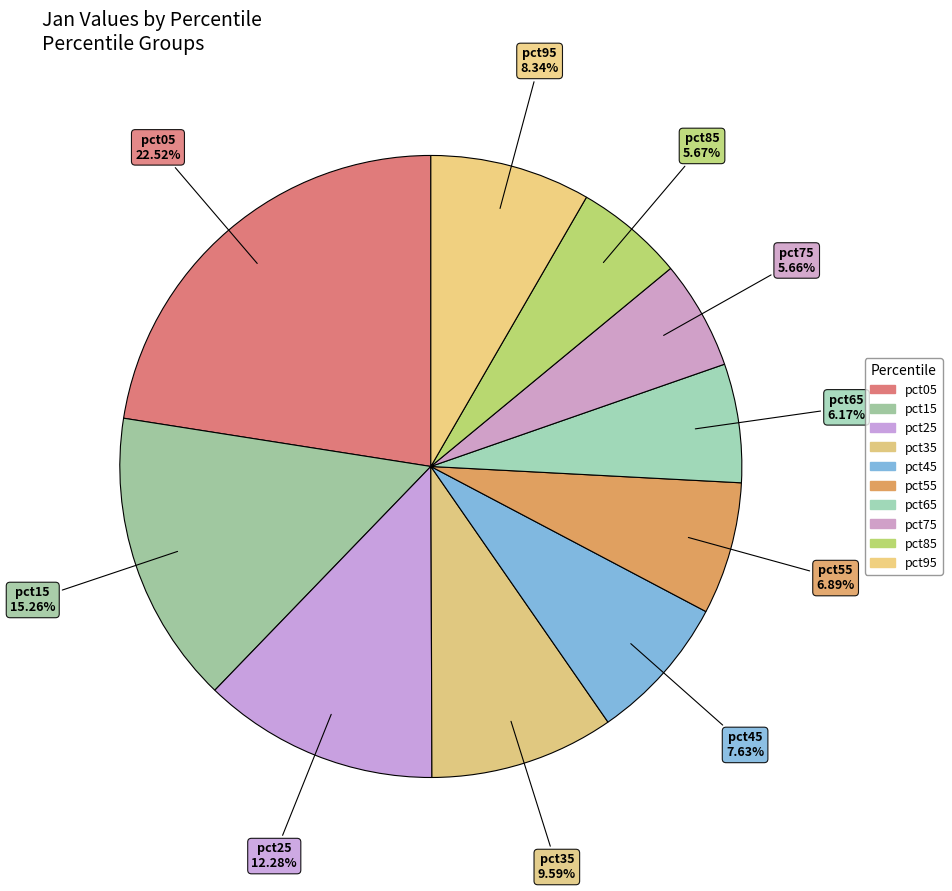

Count the number of slices in the pie.

10